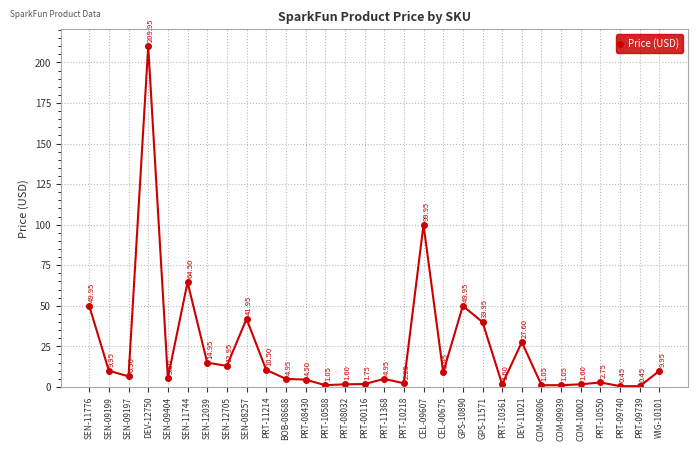

What is the difference between the maximum and minimum values?

209.5